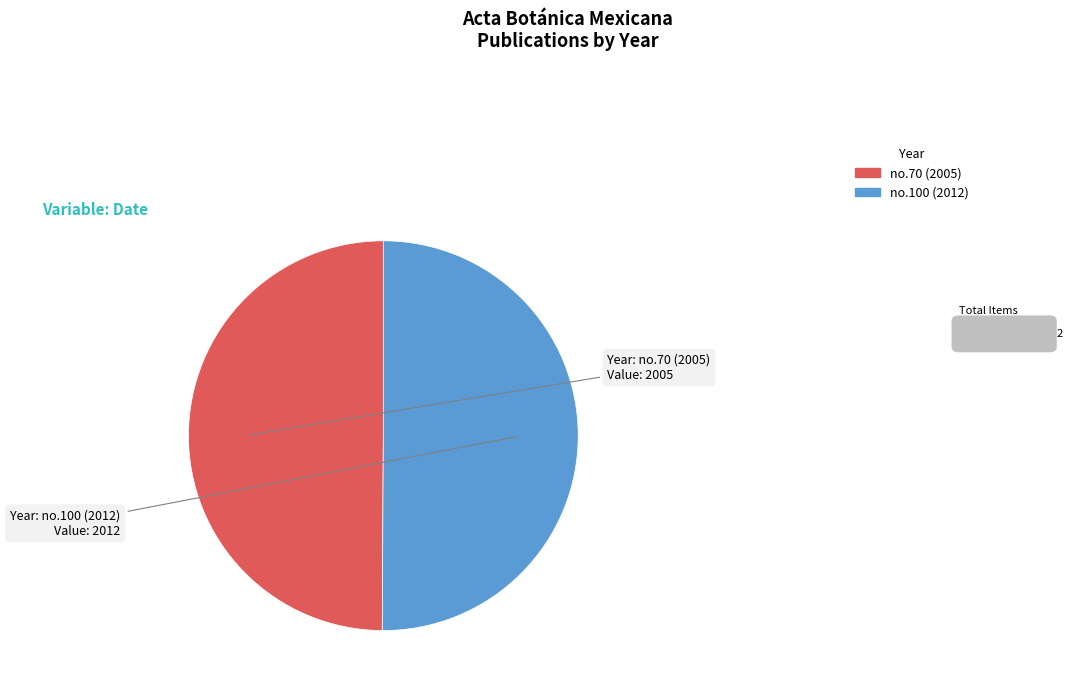

How many segments does this pie chart have?

2